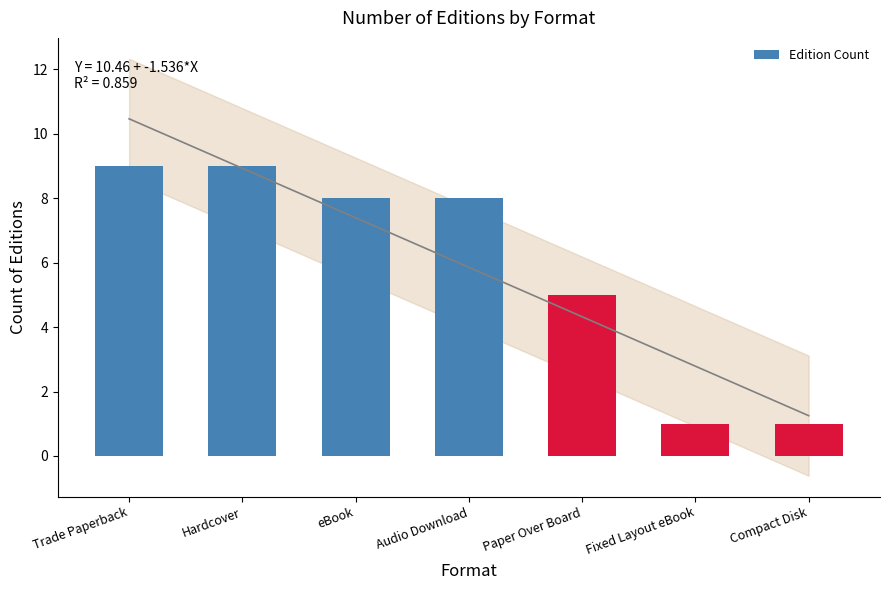

What is the sum of the values at Paper Over Board and Audio Download?

13